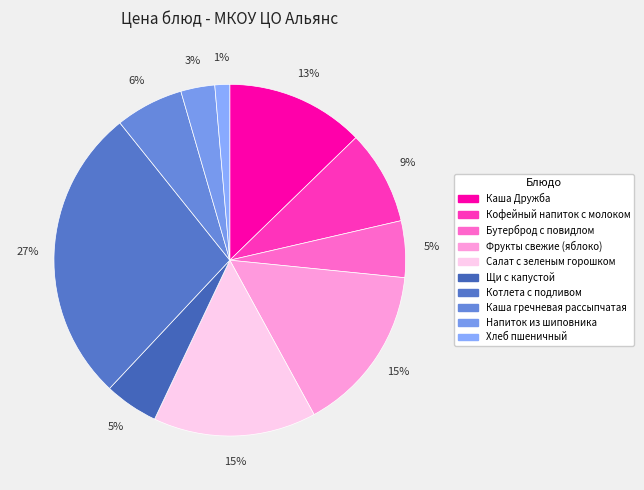

To the nearest percent, what portion does Каша гречневая рассыпчатая represent?

6%